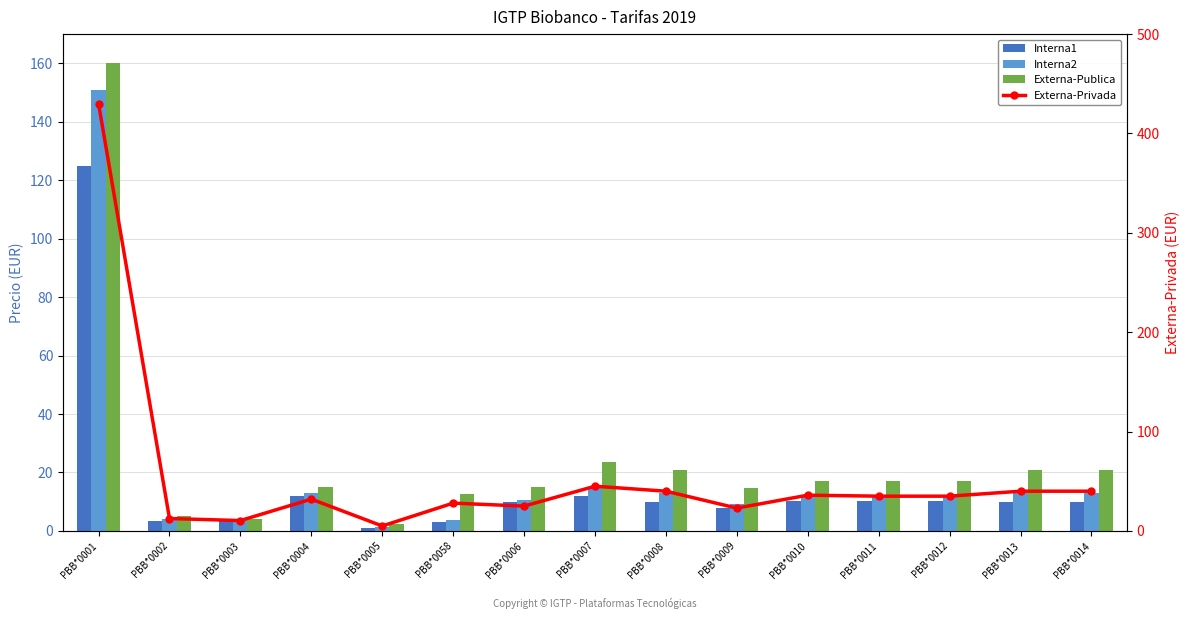

How many values in the Externa-Privada series are below 35?

7